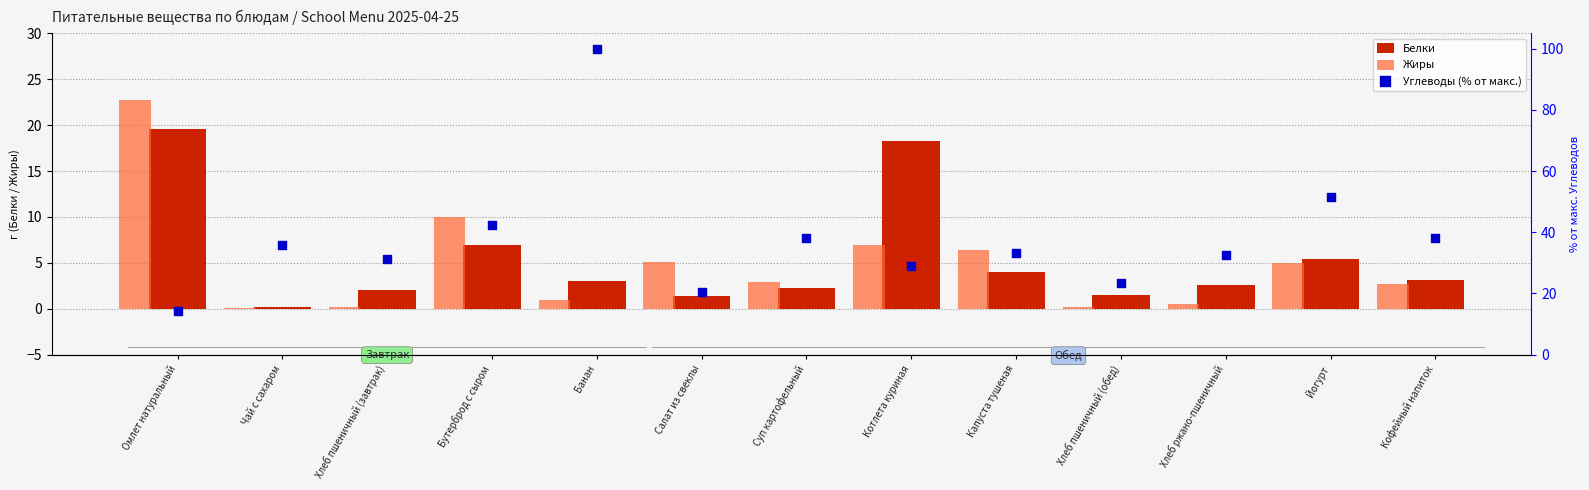

What is the total value across all series at Банан?

104.0